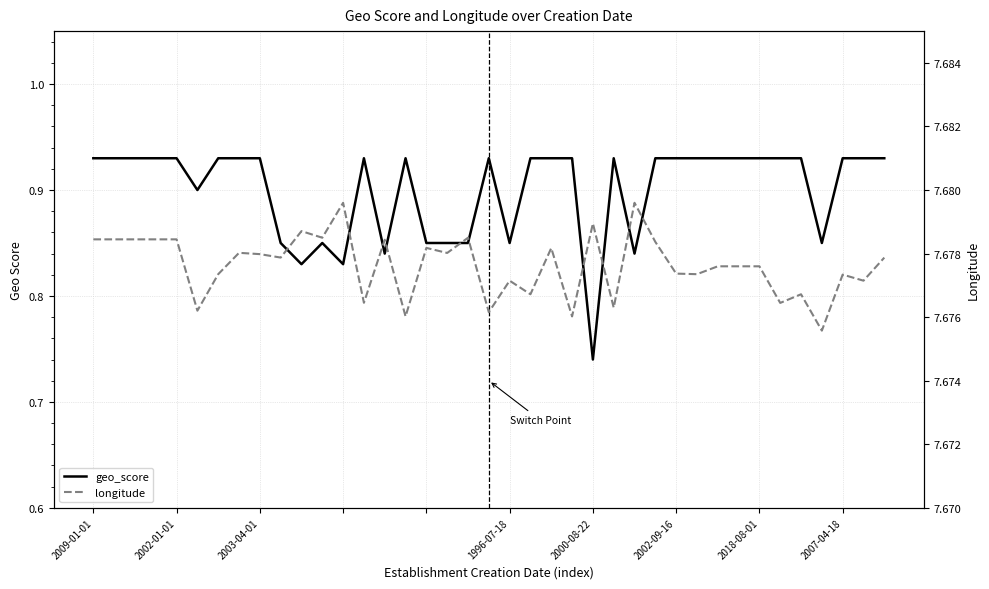

Which category has the lowest value across all series?

2000-08-22